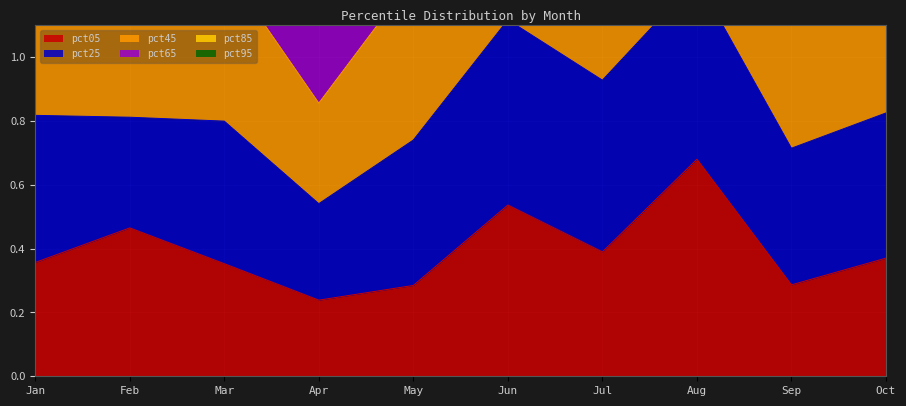

The pct05 series shows 0.1 at Jul. True or false?

False